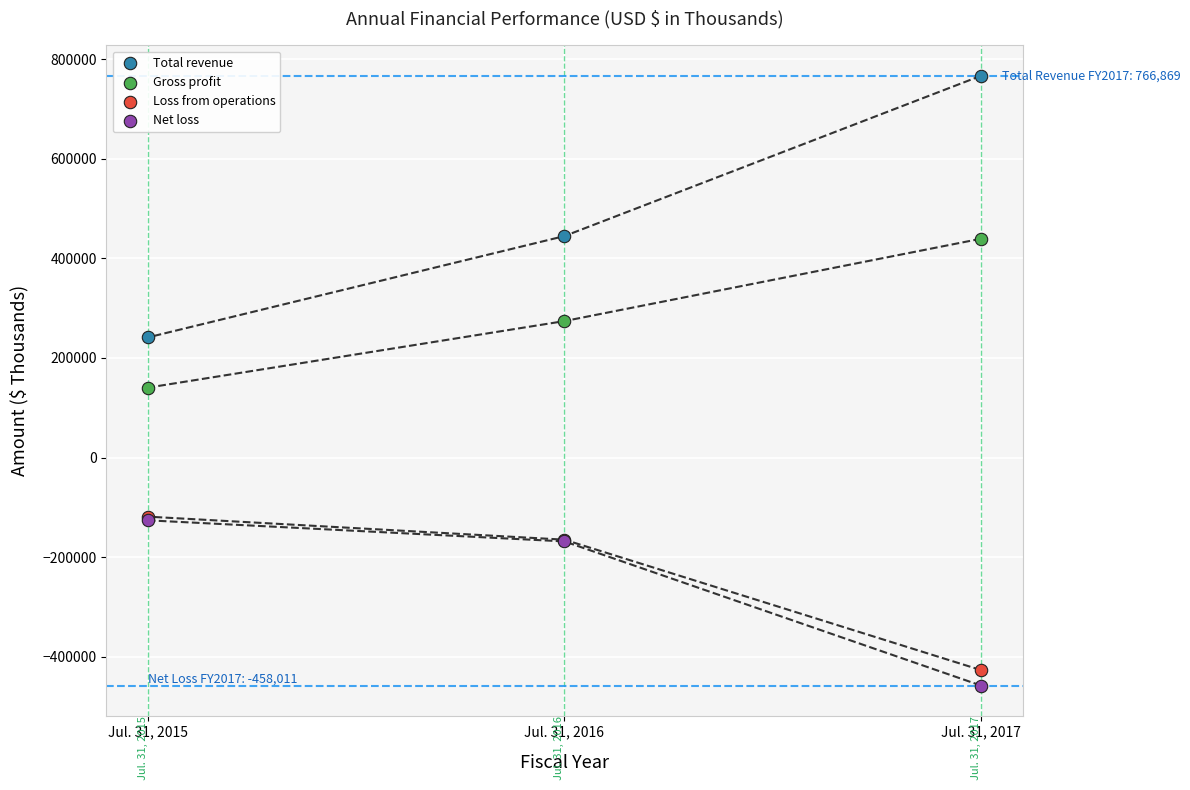

Across all series, what Y value is closest to 154429?

140473